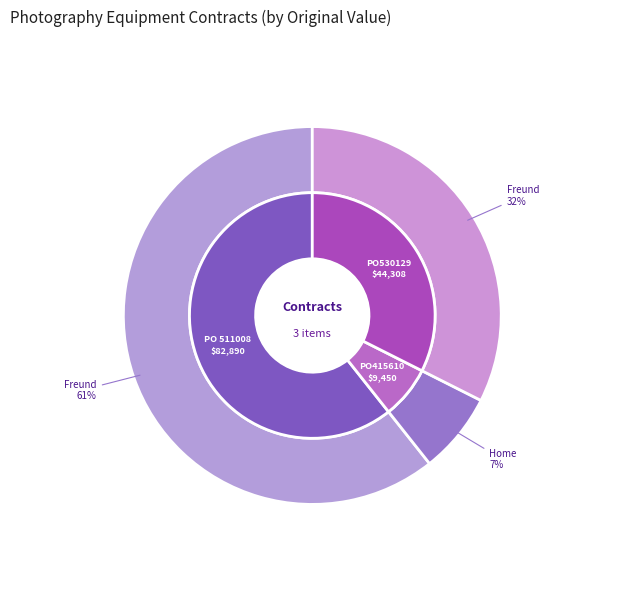

Do PO 511008 and PO415610 together represent more than half of the pie?

Yes